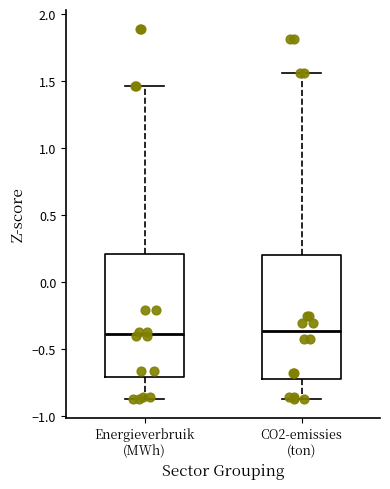

Where is the lower edge of the box for CO2-emissies (ton) on the y-axis? The values are not printed on the chart, so give them approximately, as read against the axis.

-0.70